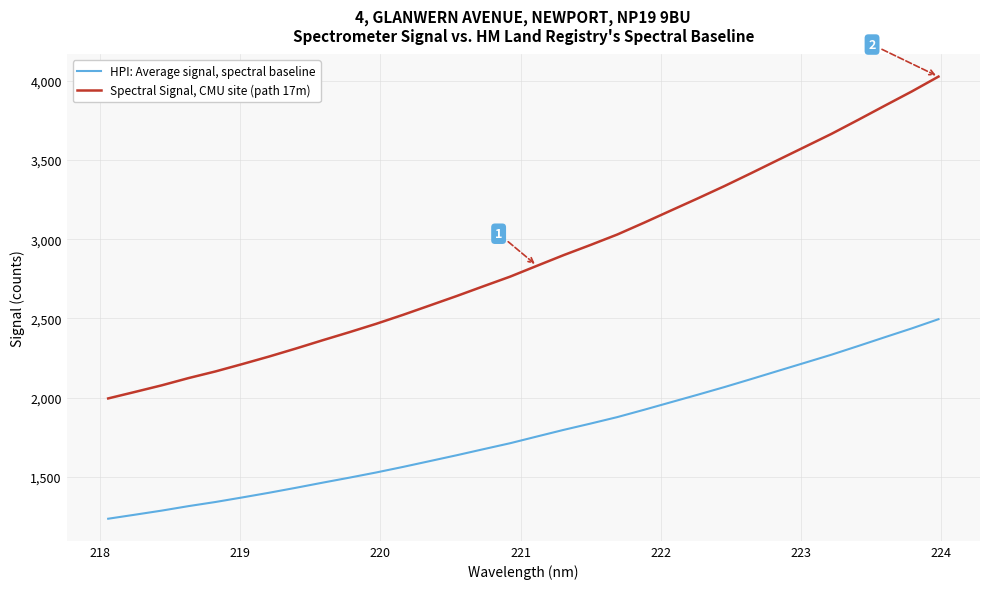

Count the number of categories in the chart.

32